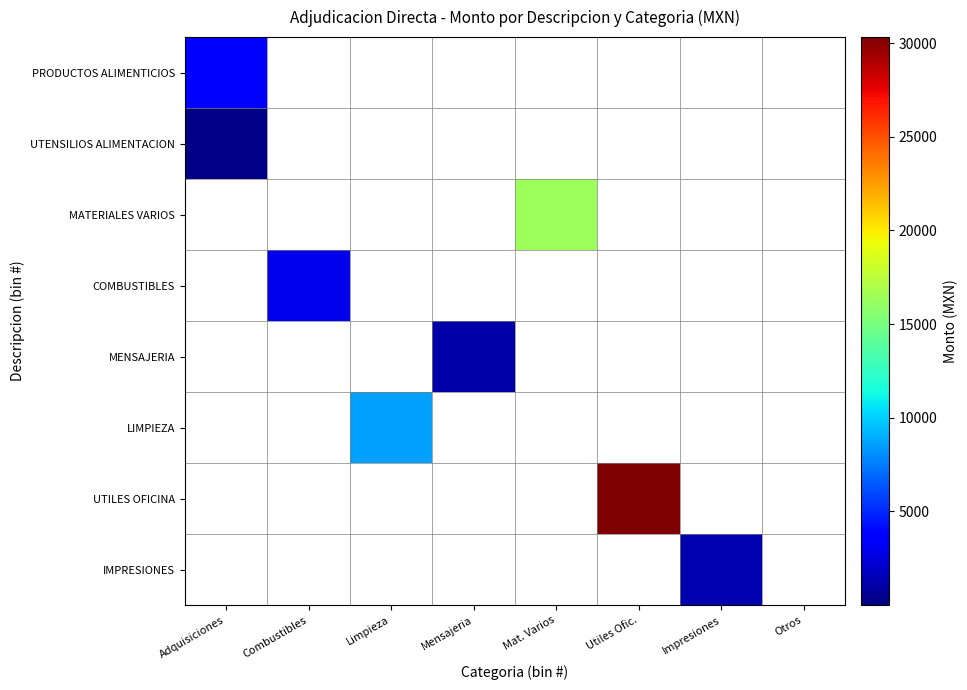

Which series has the largest total across all categories?

UTILES OFICINA